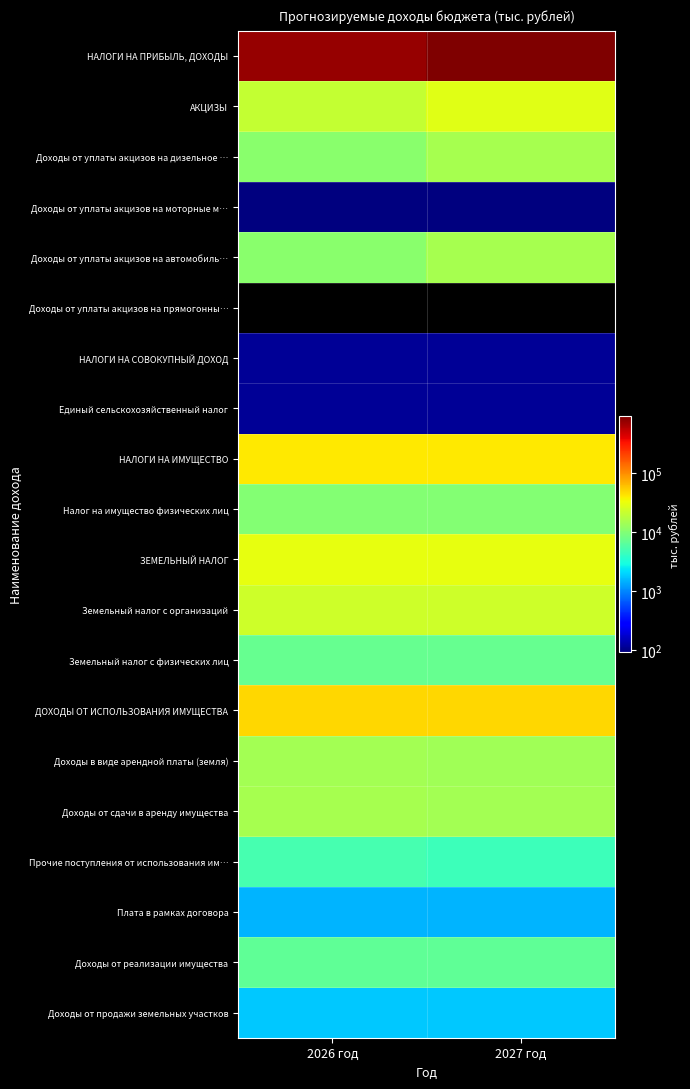

Rank the series by their maximum value, from lowest to highest.

Доходы от уплаты акцизов на прямогонны…, Доходы от уплаты акцизов на моторные м…, НАЛОГИ НА СОВОКУПНЫЙ ДОХОД, Единый сельскохозяйственный налог, Плата в рамках договора, Доходы от продажи земельных участков, Прочие поступления от использования им…, Доходы от реализации имущества, Земельный налог с физических лиц, Налог на имущество физических лиц, Доходы в виде арендной платы (земля), Доходы от сдачи в аренду имущества, Доходы от уплаты акцизов на дизельное …, Доходы от уплаты акцизов на автомобиль…, Земельный налог с организаций, АКЦИЗЫ, ЗЕМЕЛЬНЫЙ НАЛОГ, НАЛОГИ НА ИМУЩЕСТВО, ДОХОДЫ ОТ ИСПОЛЬЗОВАНИЯ ИМУЩЕСТВА, НАЛОГИ НА ПРИБЫЛЬ, ДОХОДЫ